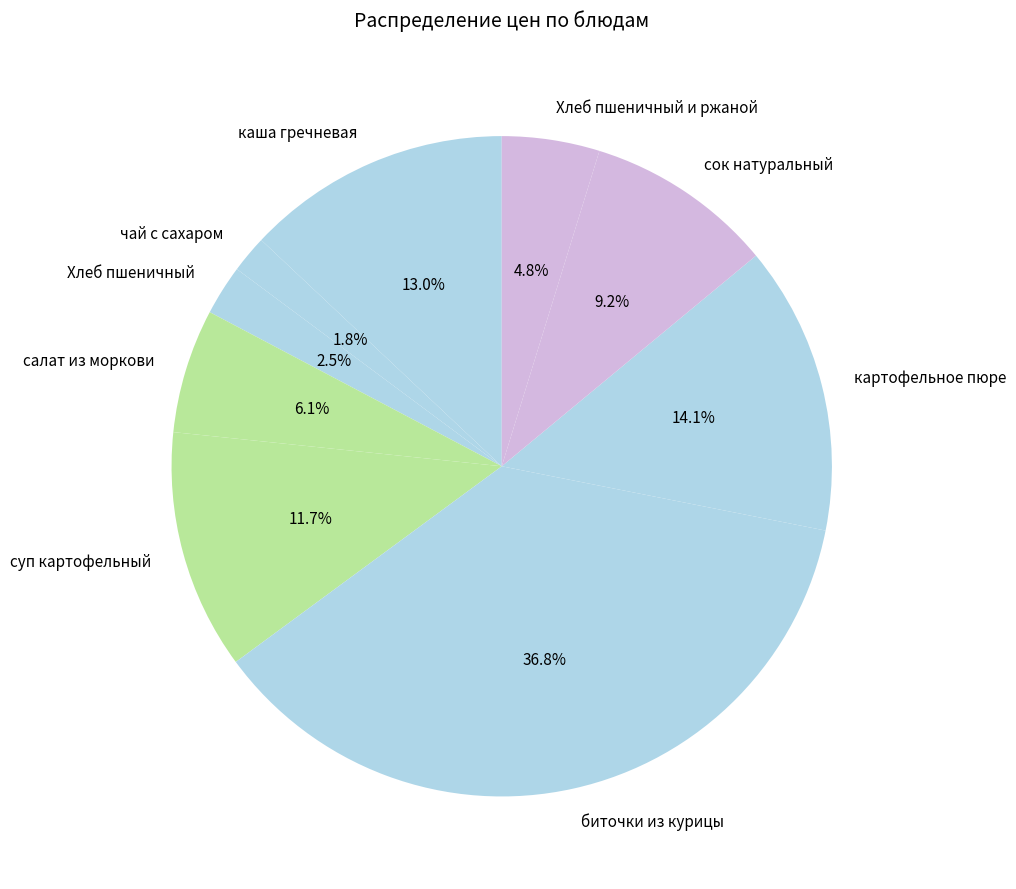

What is the largest slice in the pie chart?

биточки из курицы